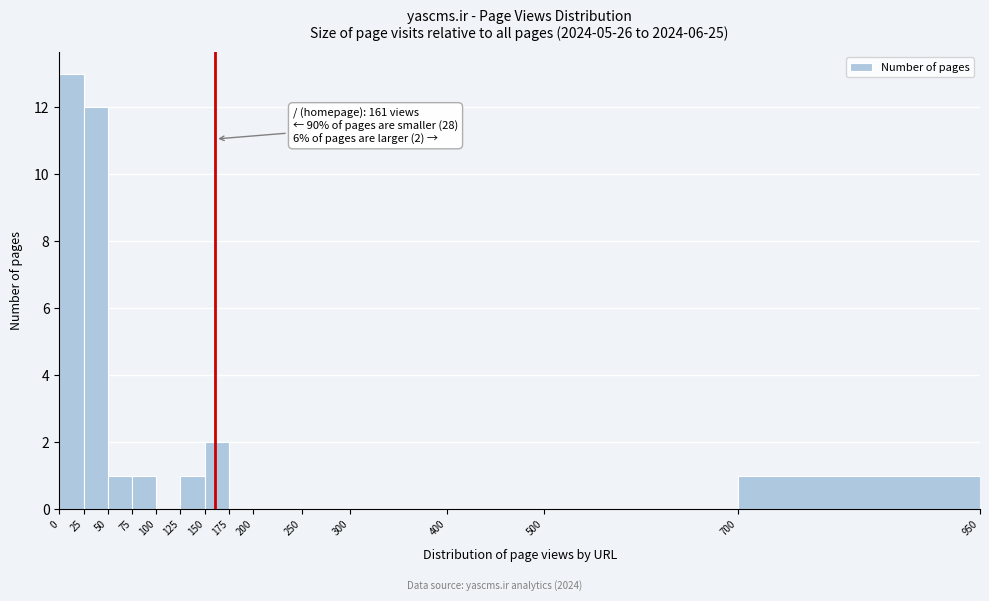

Over which range of the x-axis is the bar tallest?

0 to 25